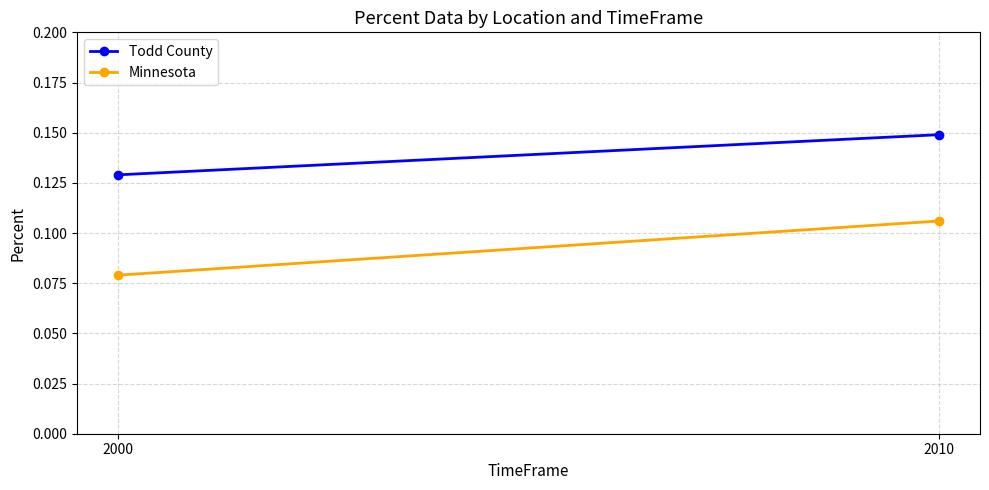

Which series changed the most between 2000 and 2010?

Minnesota